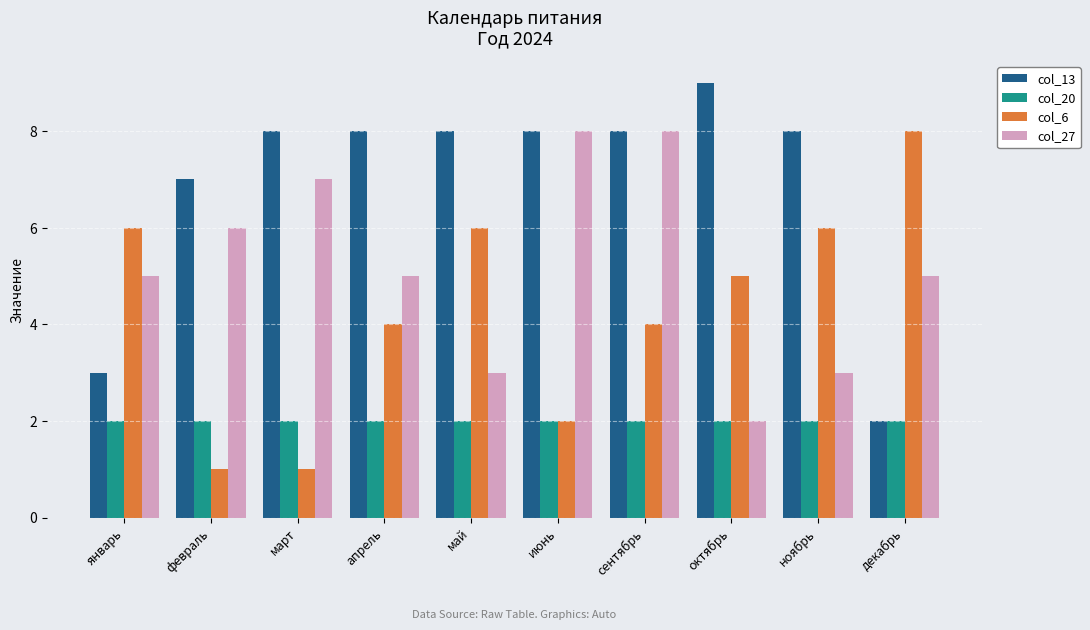

Is the value of col_6 at ноябрь greater than the value of col_27 at июнь?

No